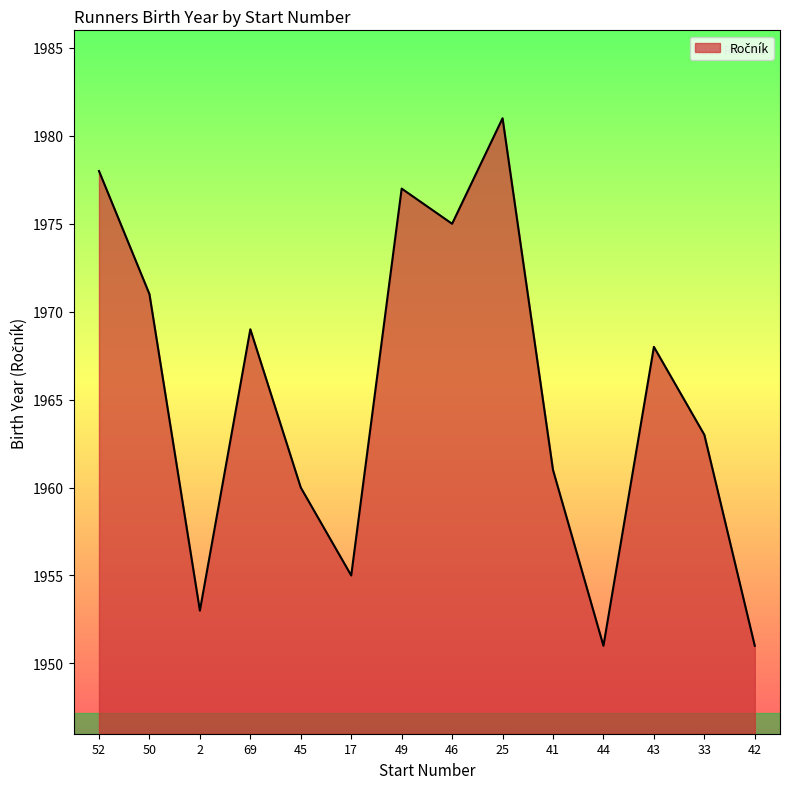

How many distinct data groups are displayed?

1